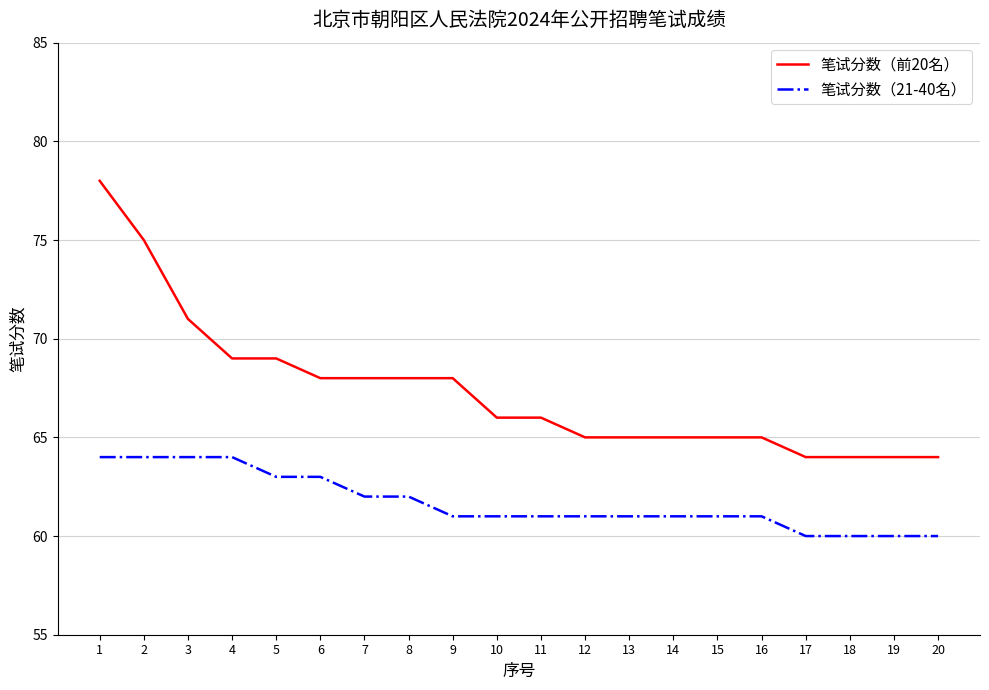

At 14, list the series in order from smallest to largest.

笔试分数（21-40名）, 笔试分数（前20名）